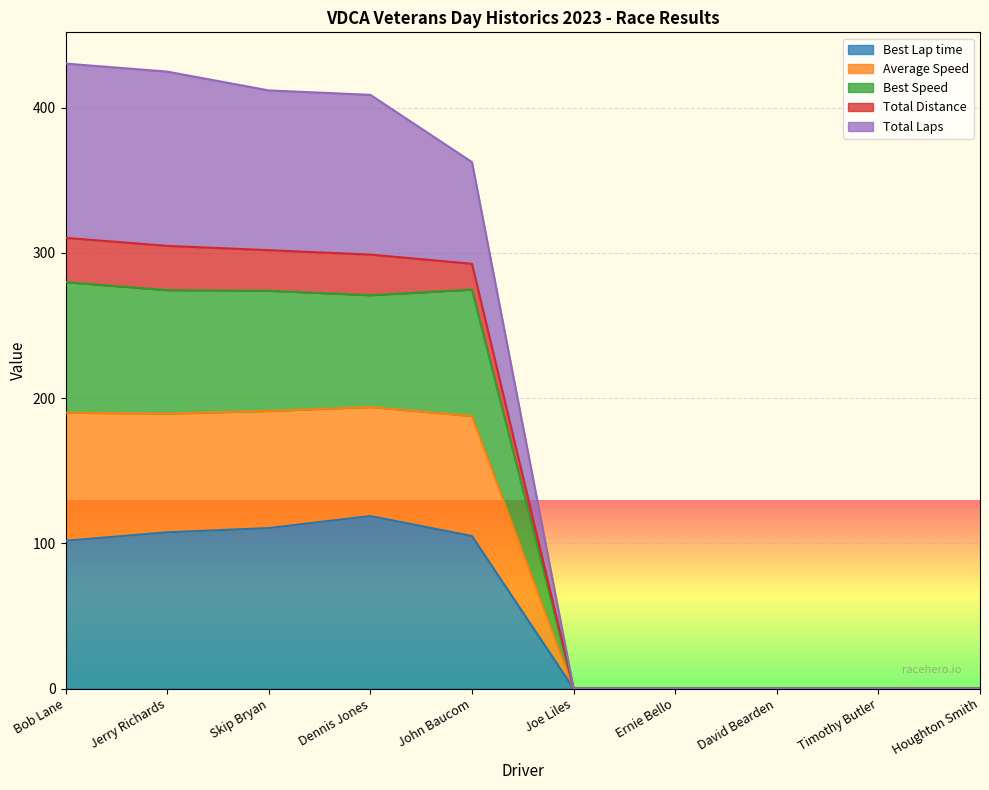

What is the sum of the Best Lap time values at Timothy Butler and Bob Lane?

101.7